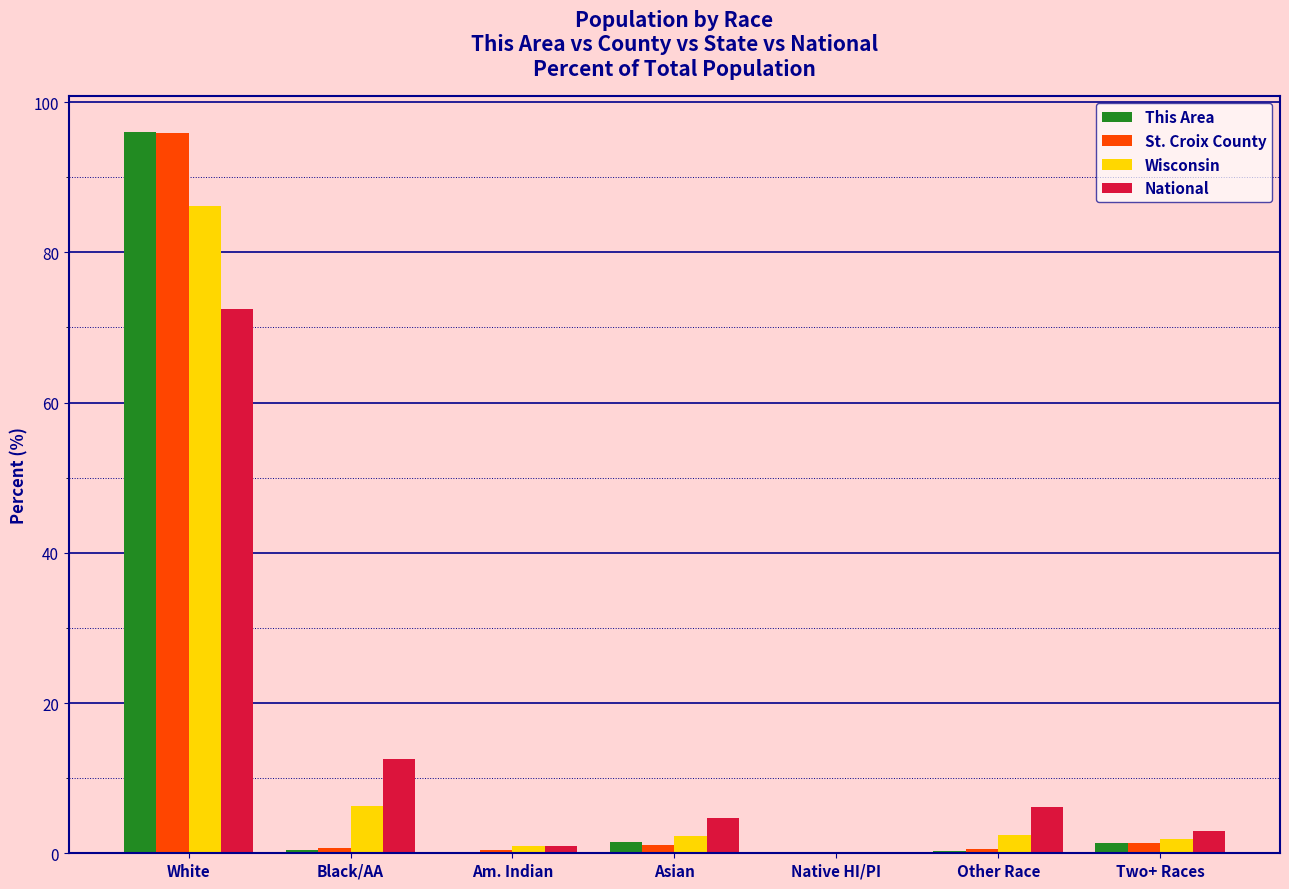

True or false: National has a value of 18.2 at Black/AA.

False